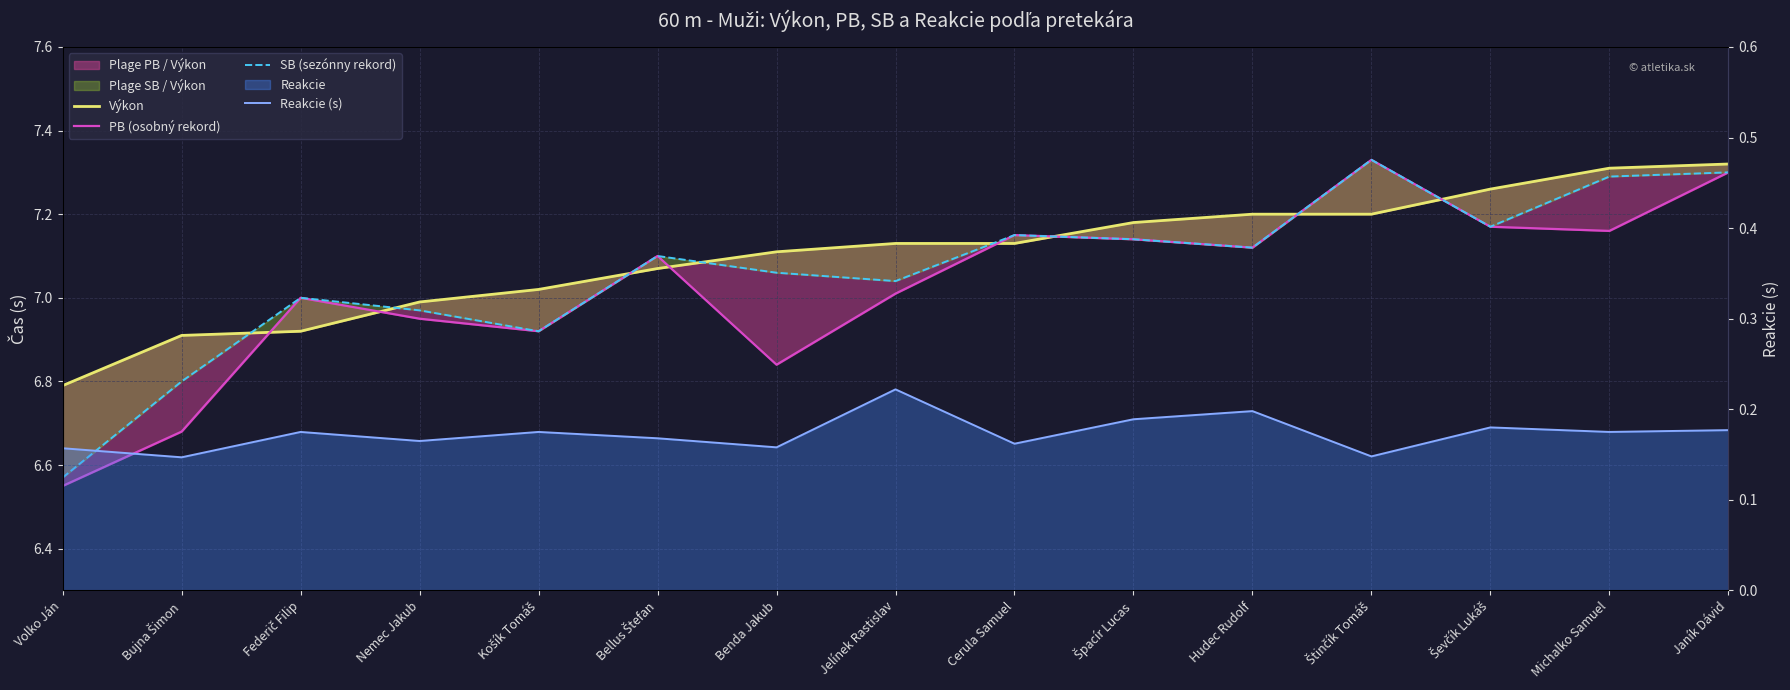

True or false: Reakcie (s) has more than 2 interior local peaks.

True